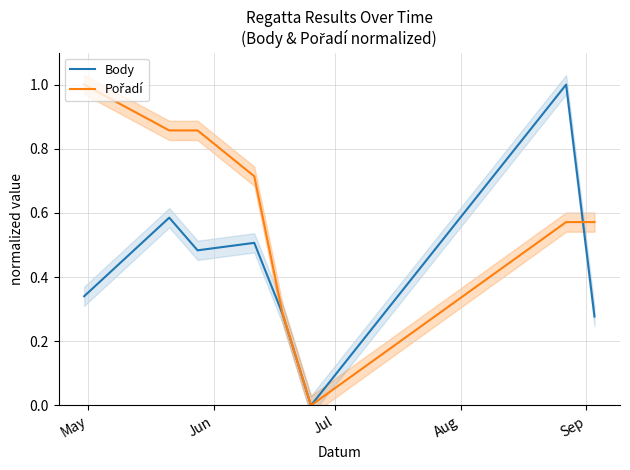

Rank the series by their average value, from lowest to highest.

Body, Pořadí